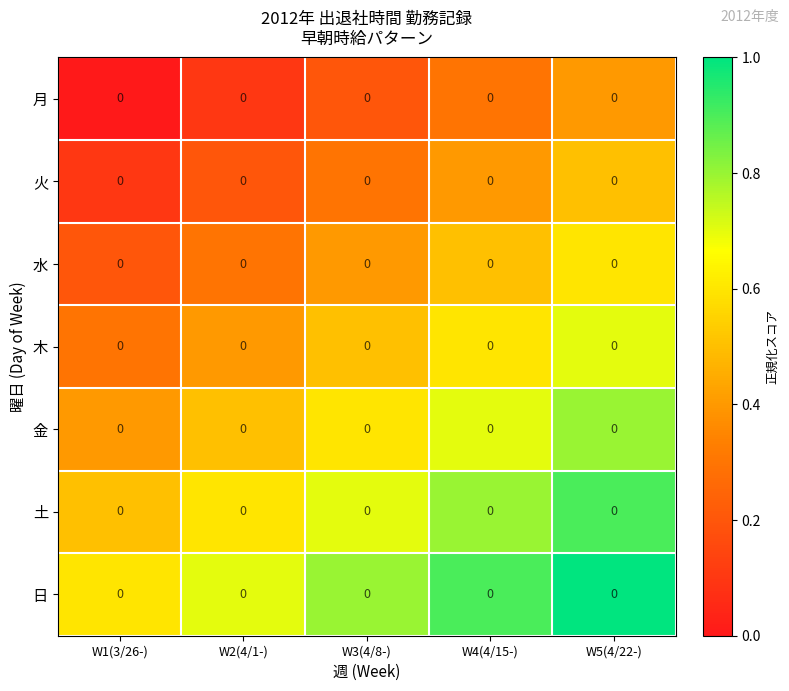

Where is 火 nearest to the value 0?

W1(3/26-)